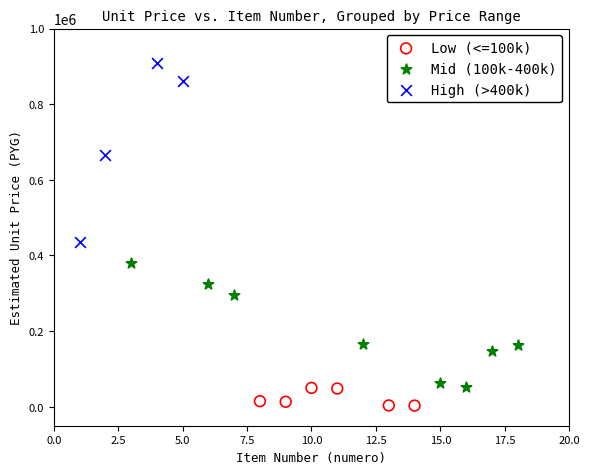

What are all the series names shown in the legend?

Low (<=100k), Mid (100k-400k), High (>400k)